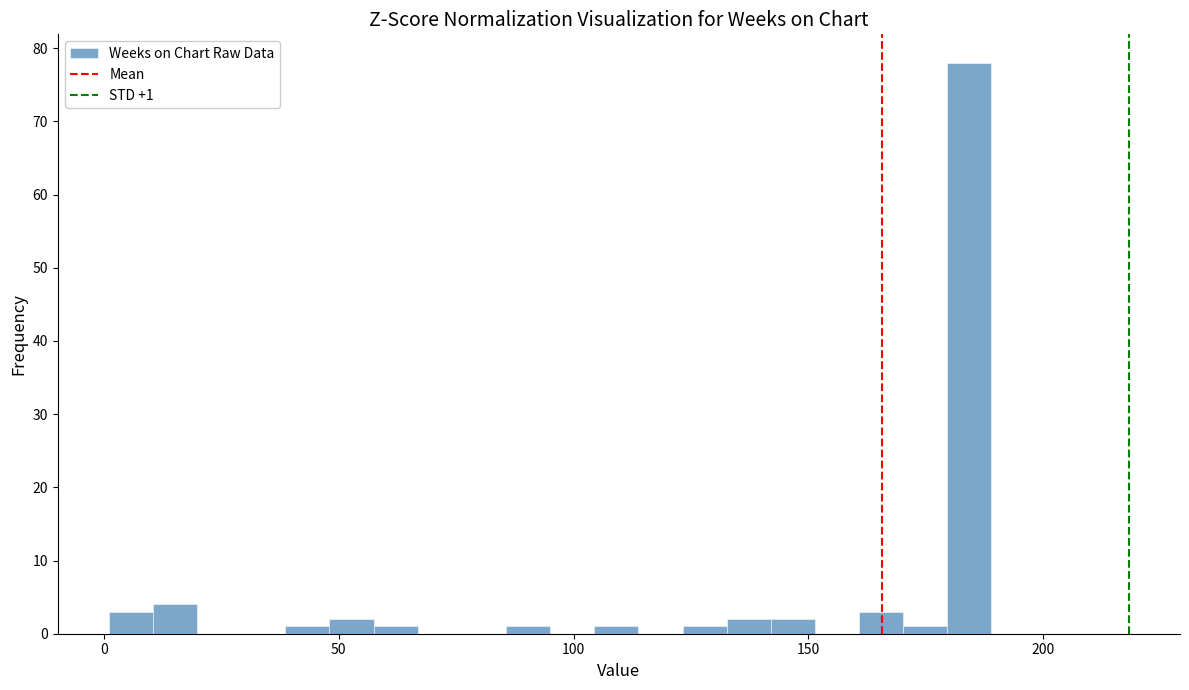

Read against the x-axis, roughly where is the centre of the tallest bar?

185